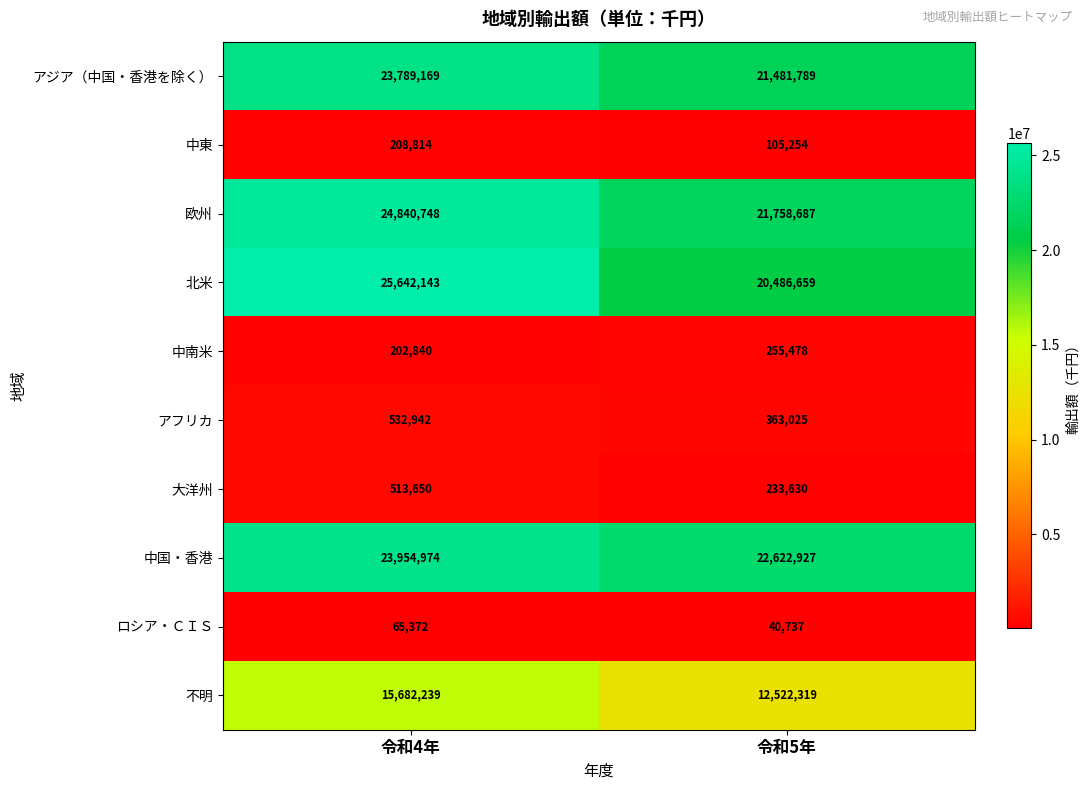

Reading left to right, extract all data points from this chart.

アジア（中国・香港を除く）: 23789169	21481789
中東: 208814	105254
欧州: 24840748	21758687
北米: 25642143	20486659
中南米: 202840	255478
アフリカ: 532942	363025
大洋州: 513650	233630
中国・香港: 23954974	22622927
ロシア・ＣＩＳ: 65372	40737
不明: 15682239	12522319